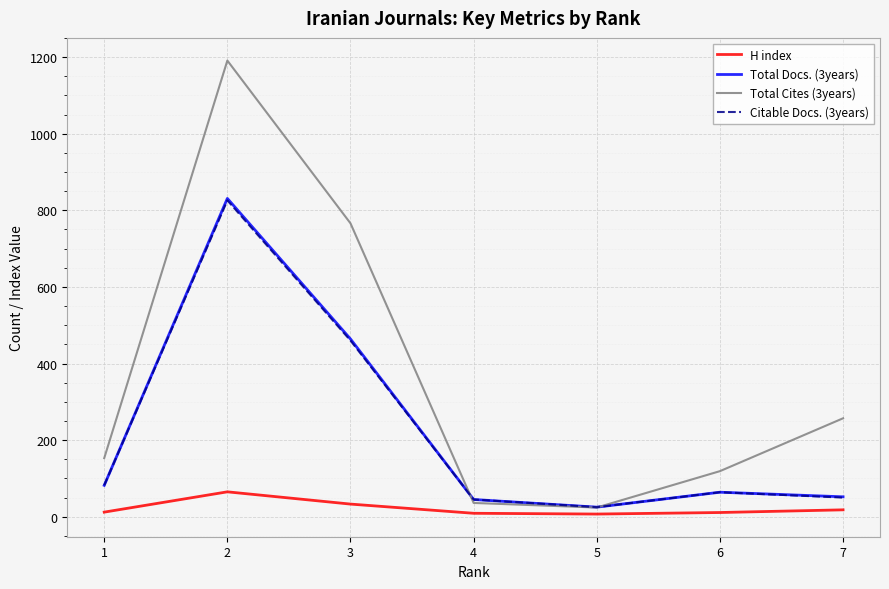

Which series has the largest range (max minus min)?

Total Cites (3years)